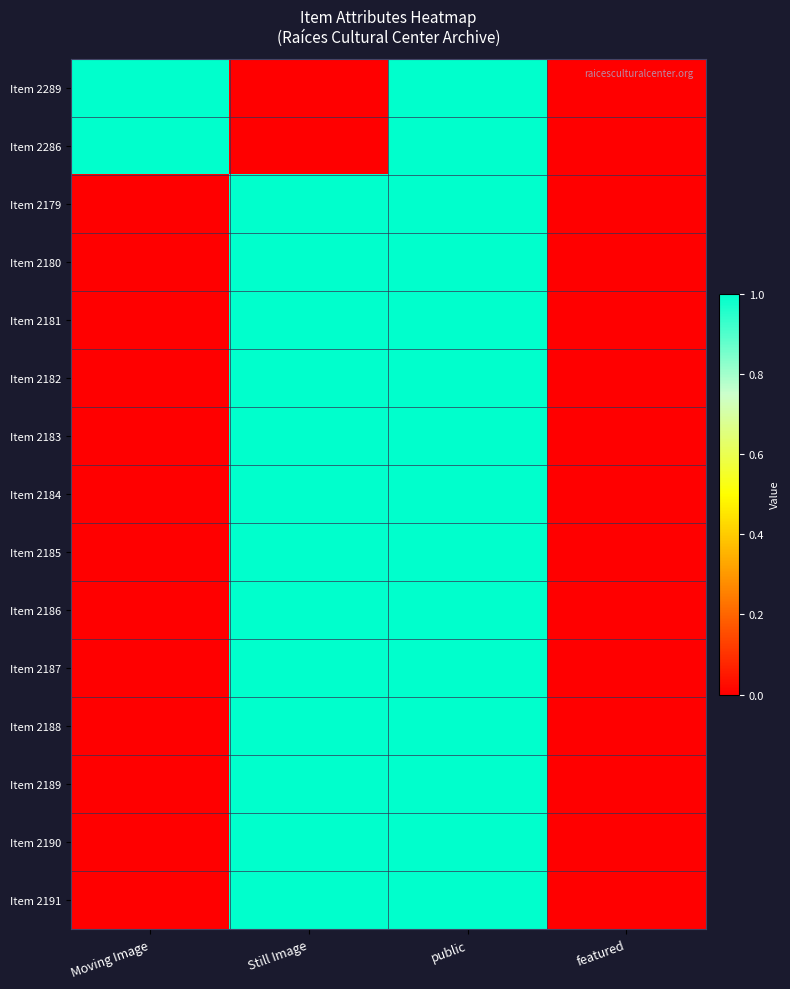

At how many categories does at least one series exceed 0?

3